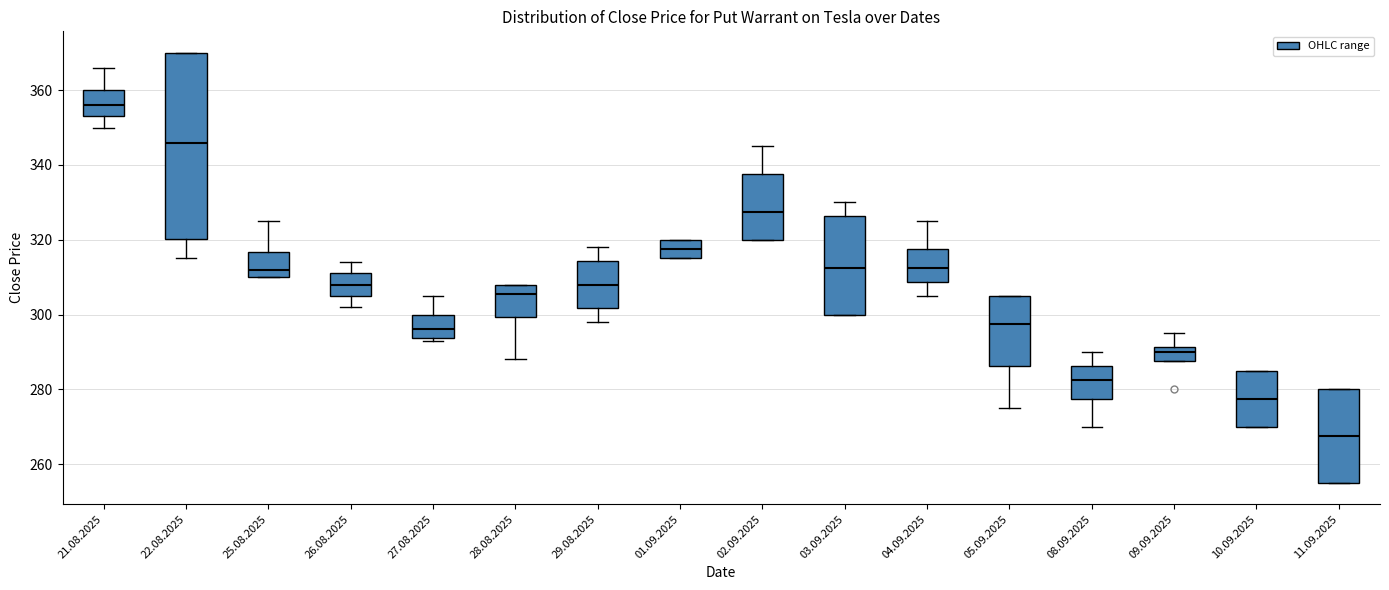

Where is the upper edge of the box for 05.09.2025 on the y-axis? The values are not printed on the chart, so give them approximately, as read against the axis.

306